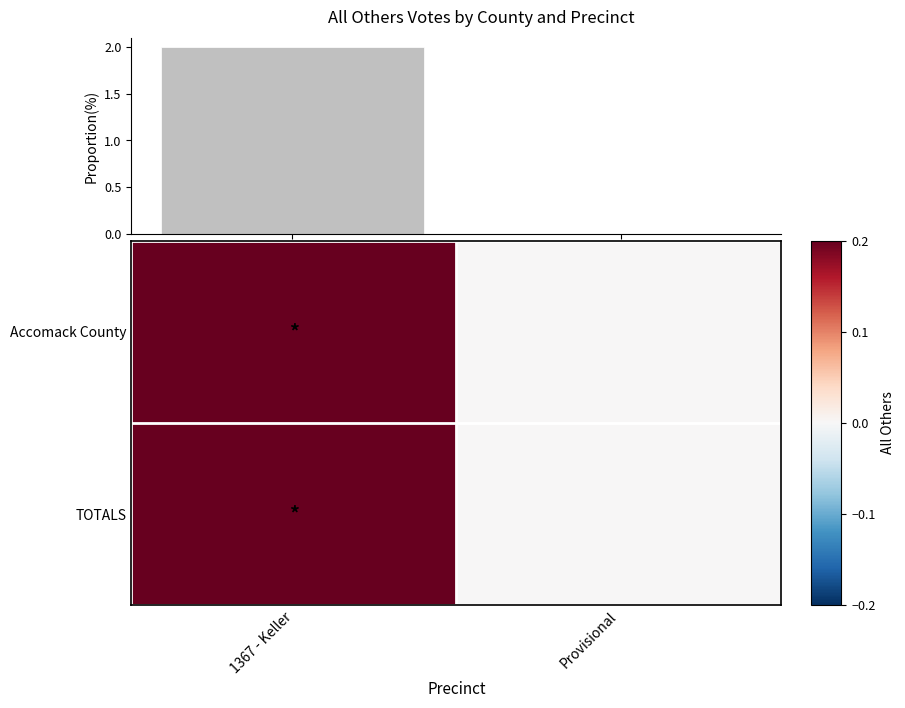

Is it true that Accomack County equals 0.2 at 1367 - Keller?

True